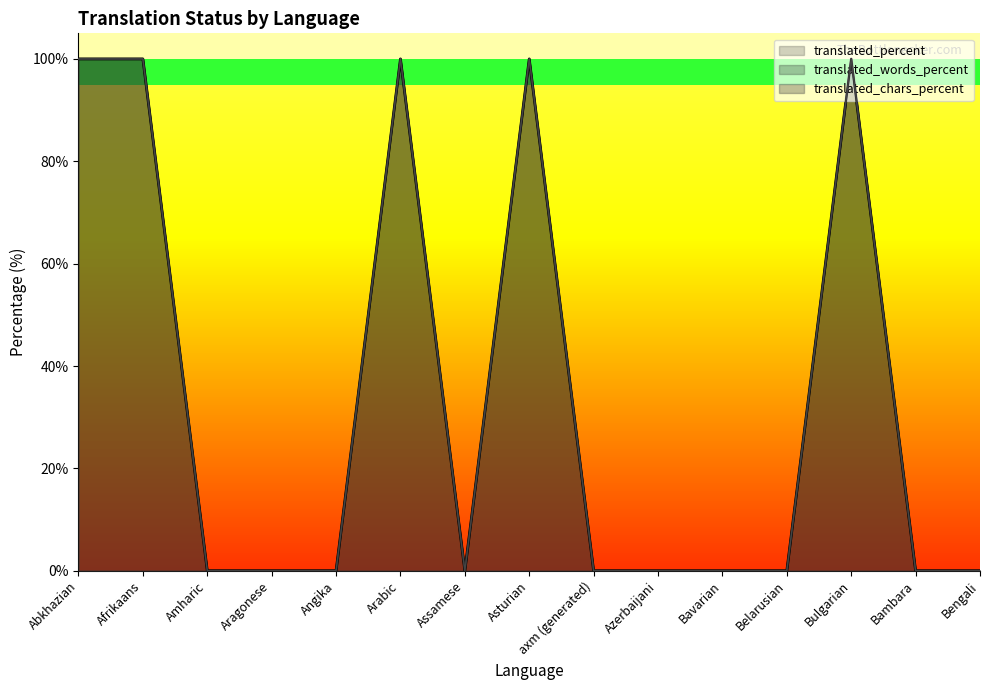

How many interior local valleys does the translated_words_percent series have?

1